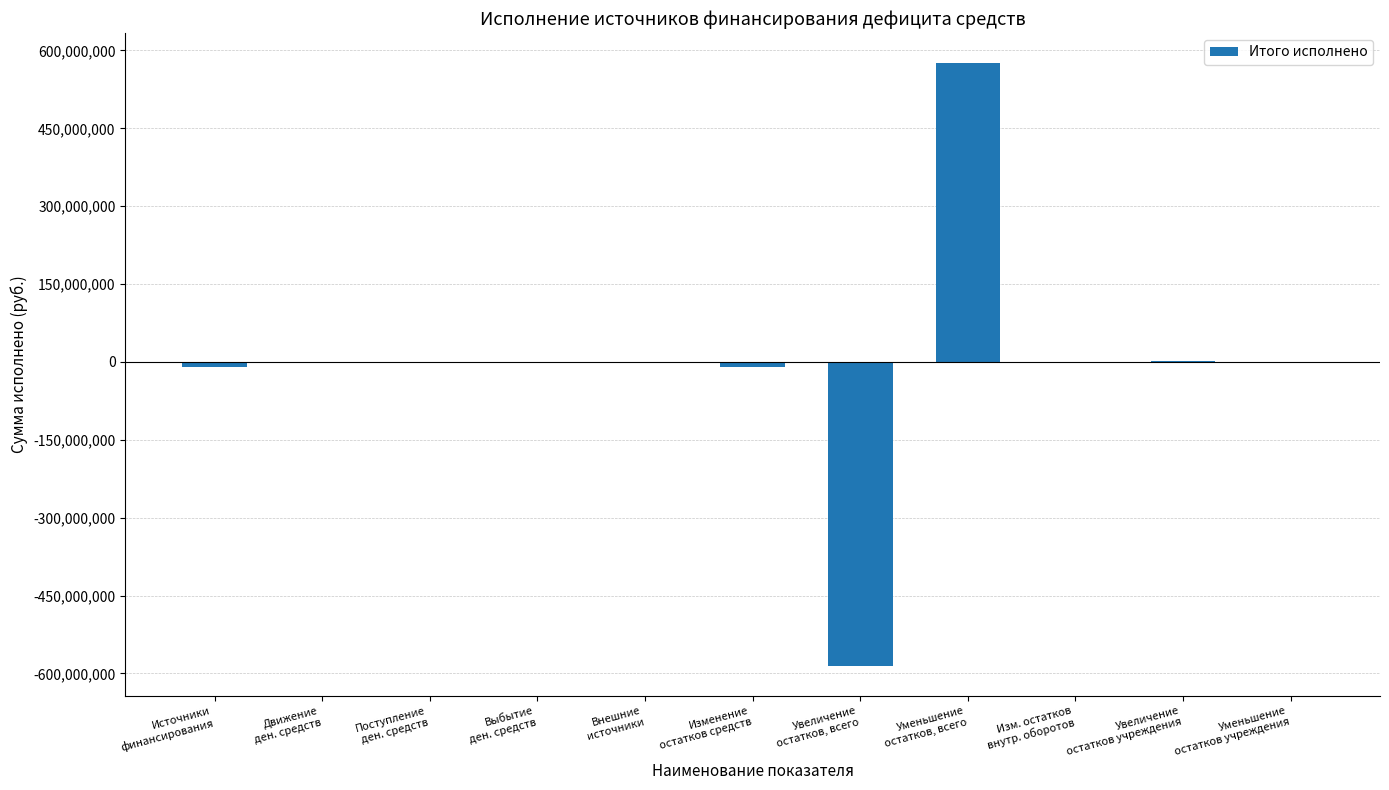

Are the bars grouped side by side (vs. stacked)?

No